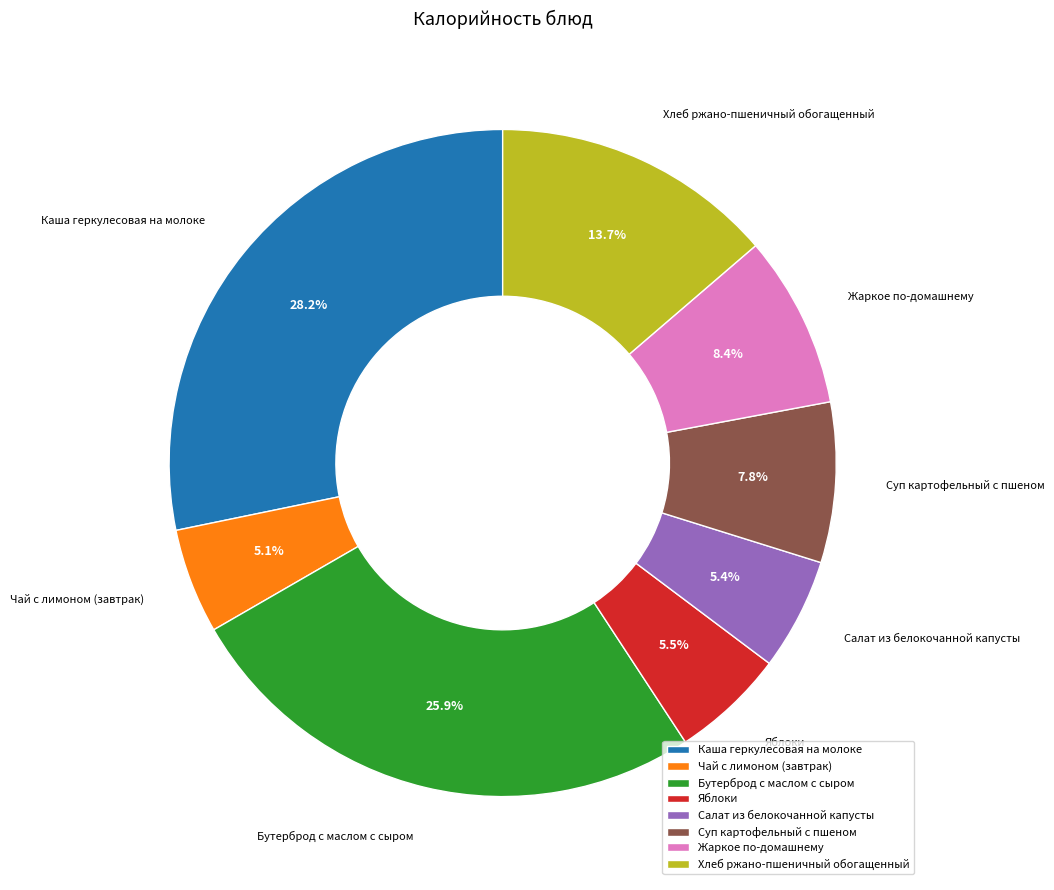

What percentage is NOT represented by Бутерброд с маслом с сыром?

74.1%